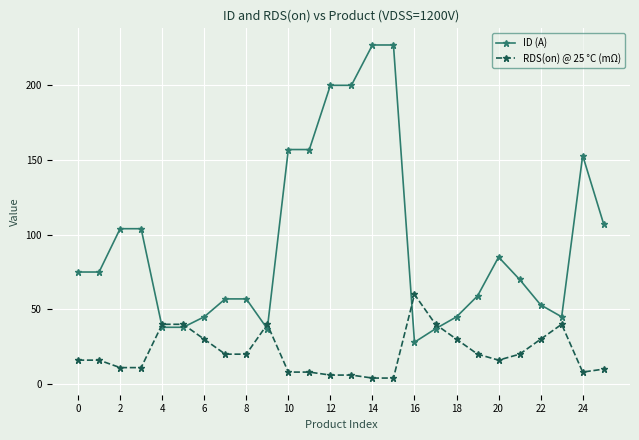

How many data points does each series have?

26